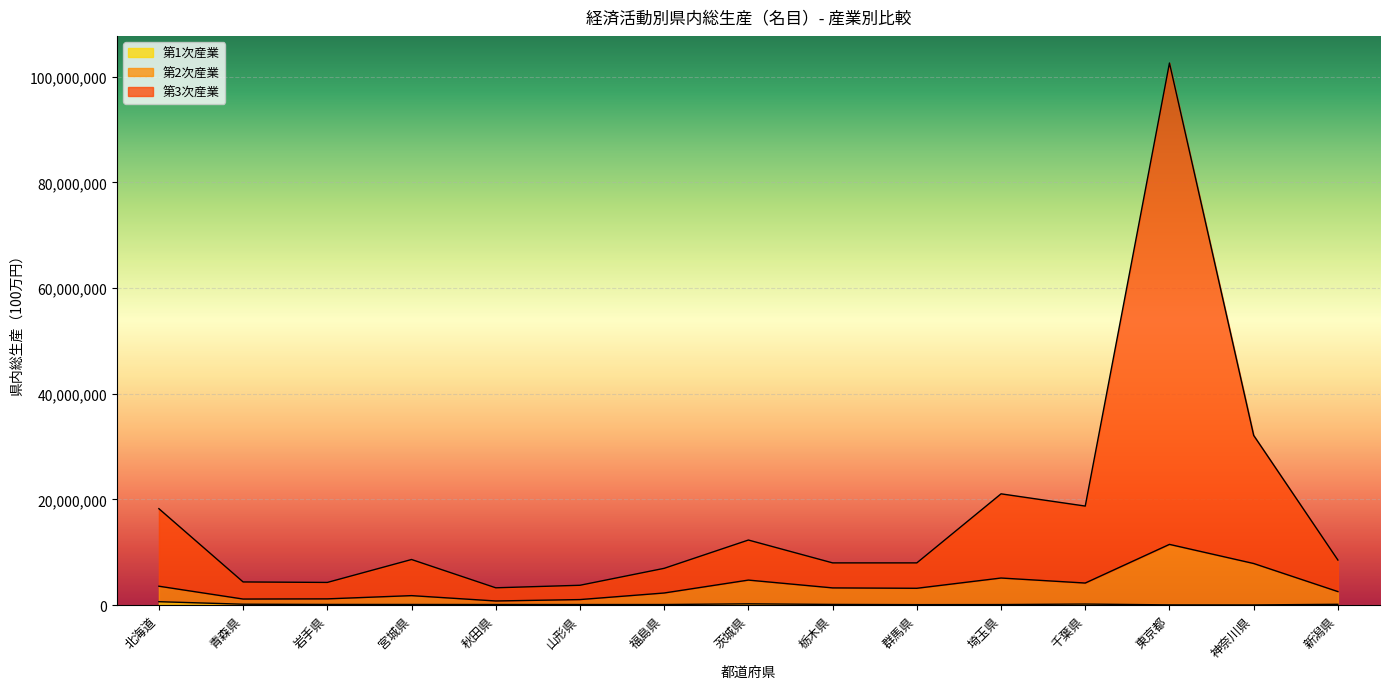

True or false: 第3次産業 and 第2次産業 intersect in this chart.

False